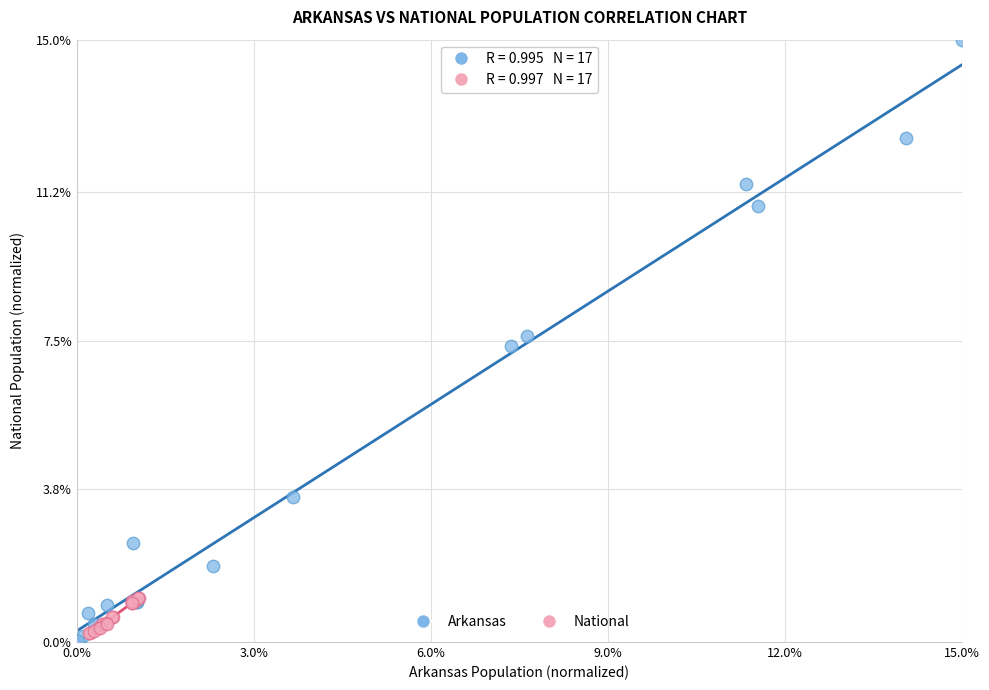

Which series has the widest spread of Y values?

Arkansas